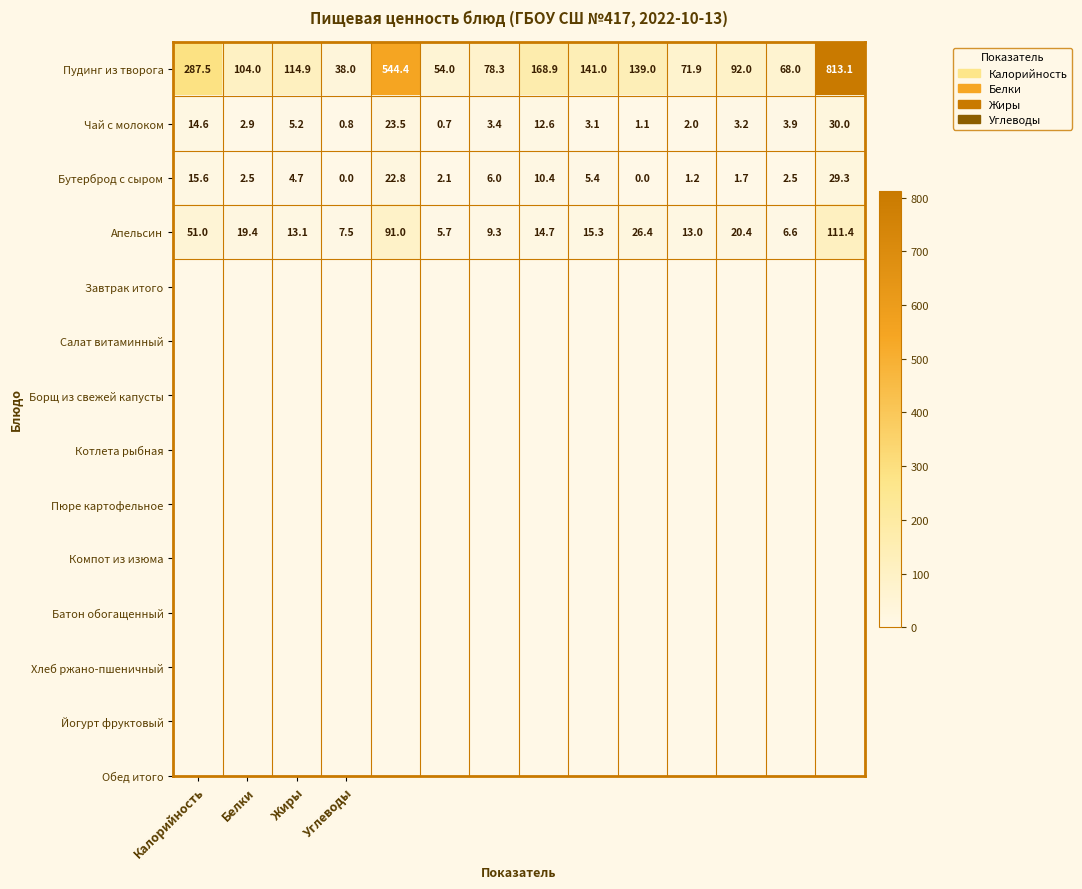

Which series has the widest spread of values?

Пудинг из творога